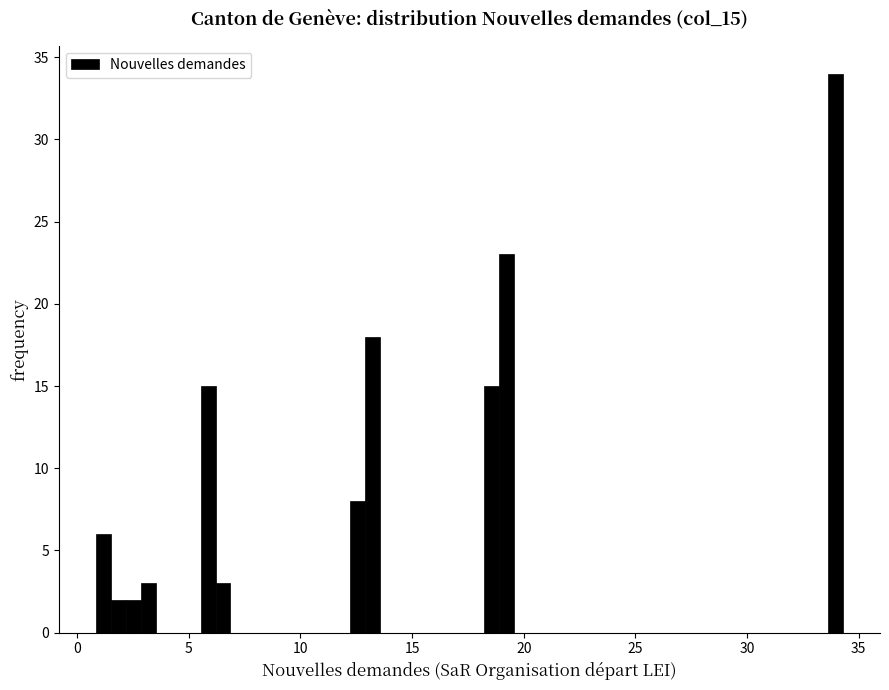

Around what value on the x-axis is the tallest bar? Give the approximate position of its centre, as read against the axis.

34.0